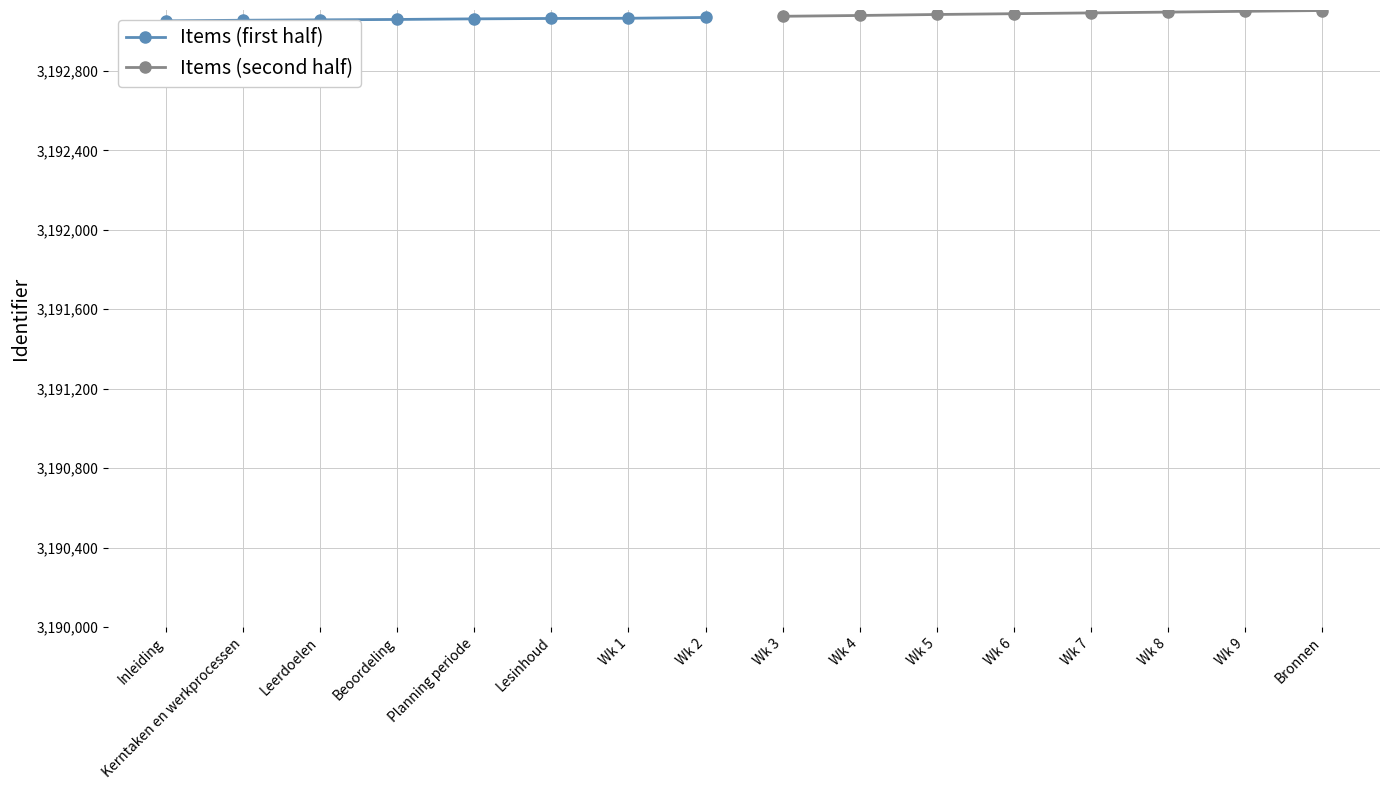

Read the Items (second half) value at Wk 4, to the nearest 10.

3193080